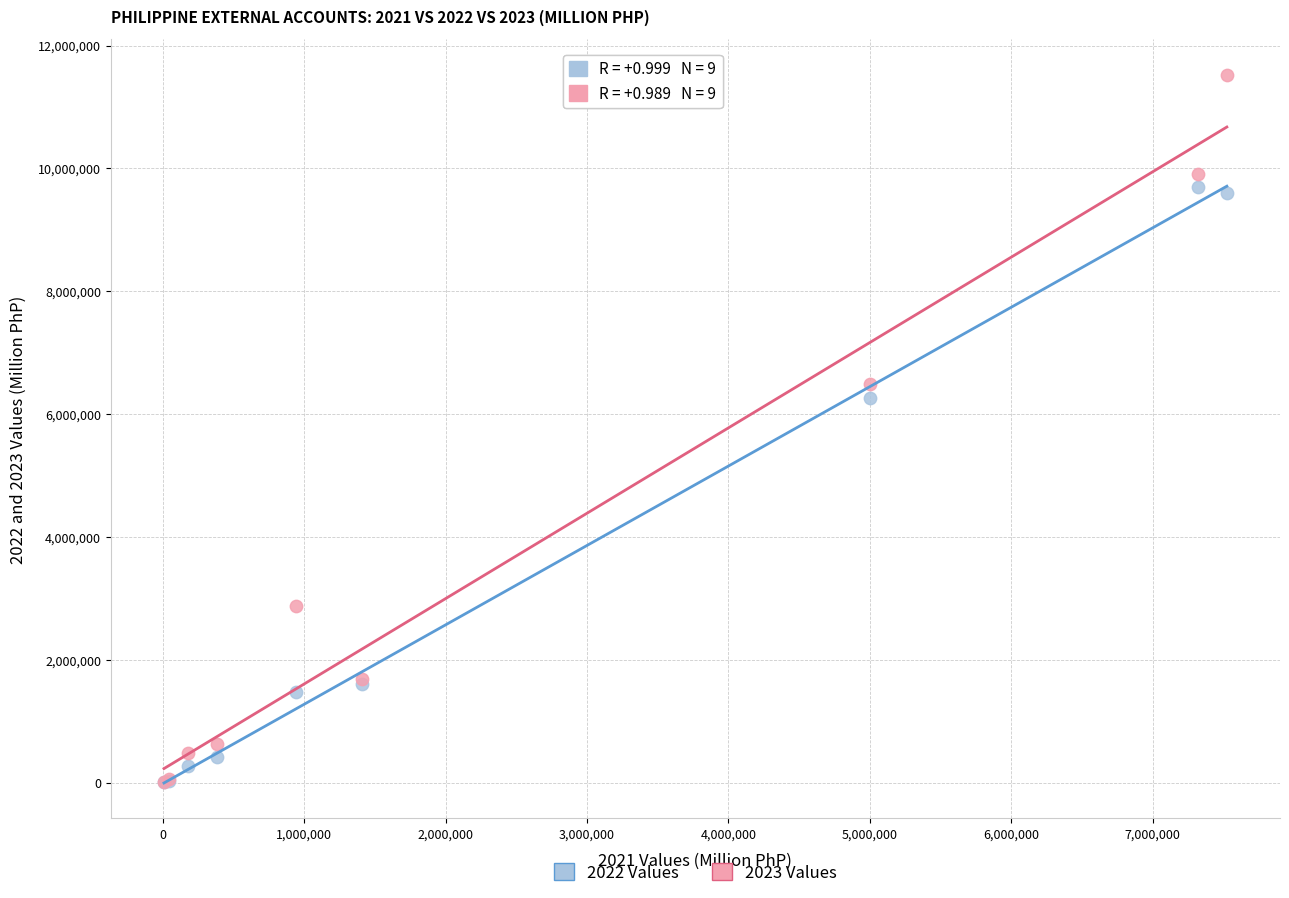

Which series reaches the maximum Y coordinate?

2023 Values